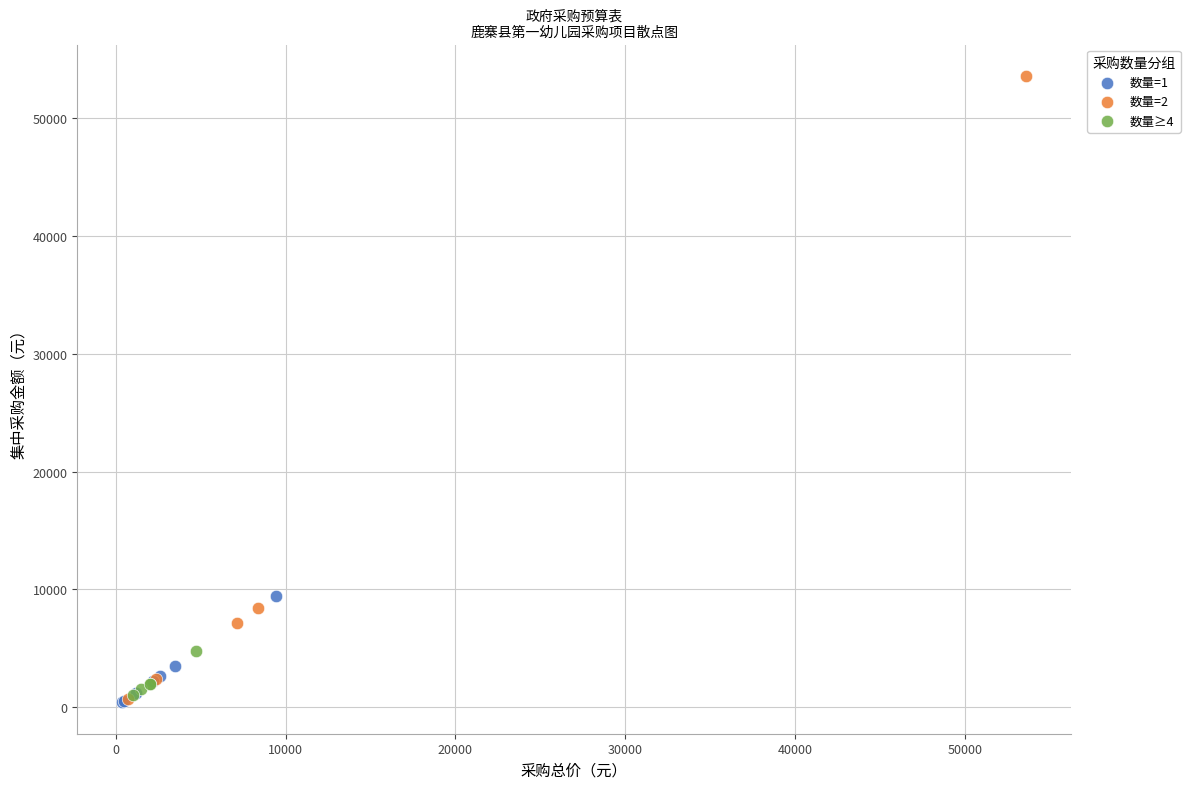

Which series reaches the maximum Y coordinate?

数量=2